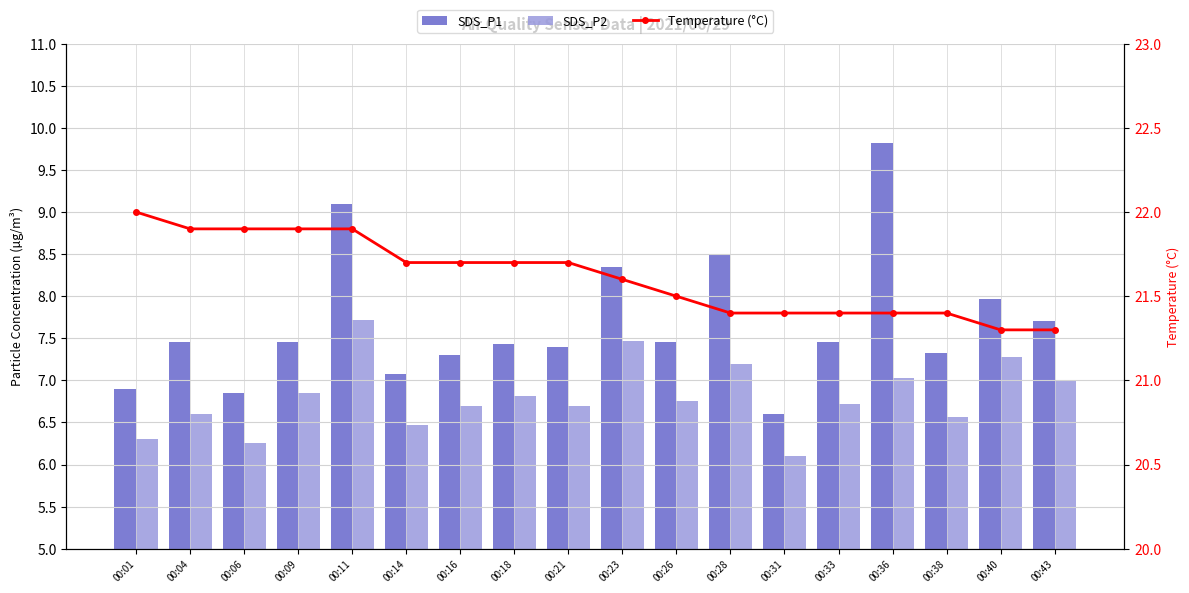

What is the value of the Temperature (°C) bar at the 12th from the left?

21.4